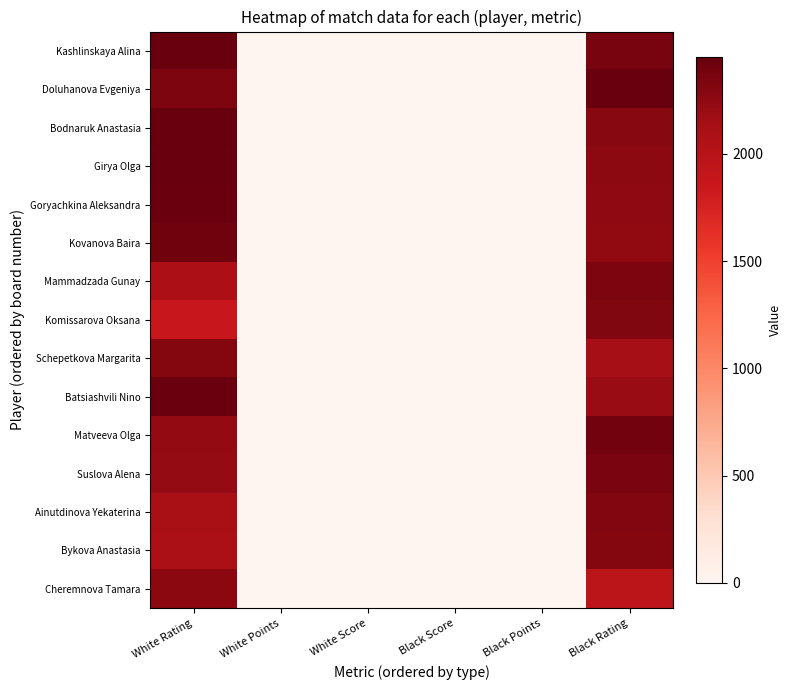

At how many categories does at least one series exceed 0?

6